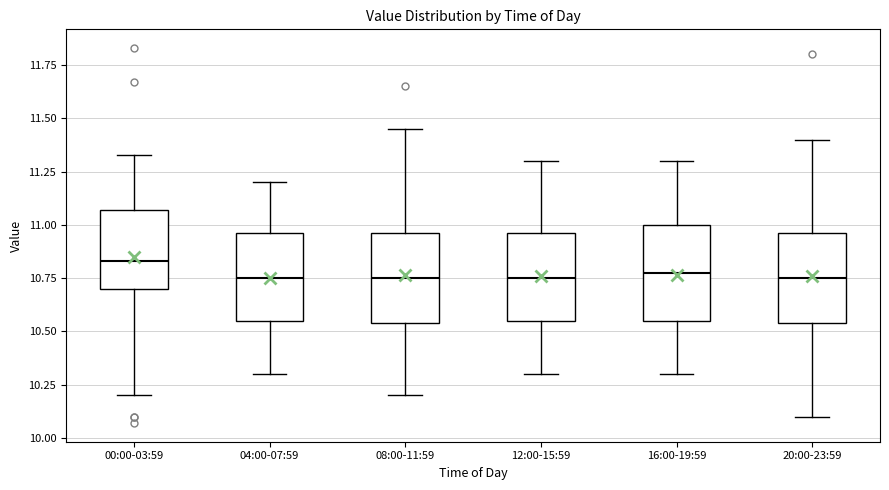

Which box has the highest median line?

00:00-03:59